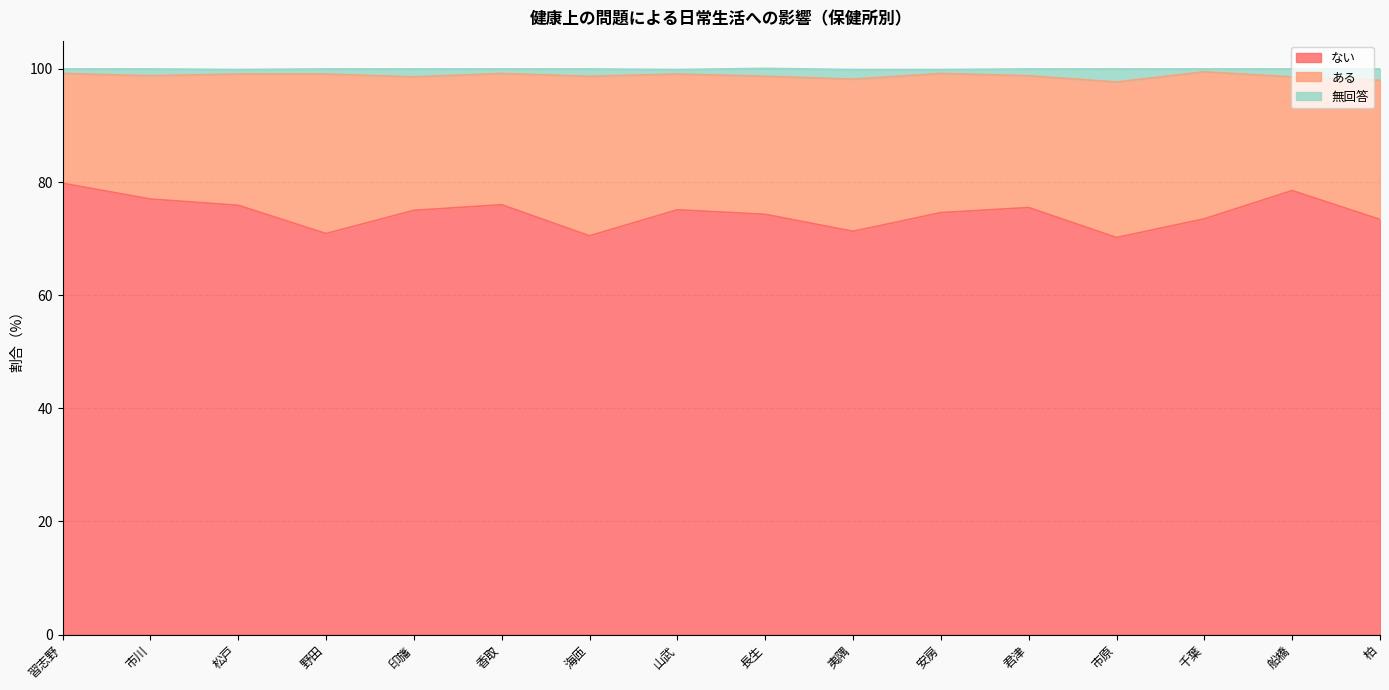

True or false: ない has more than 0 interior local peaks.

True